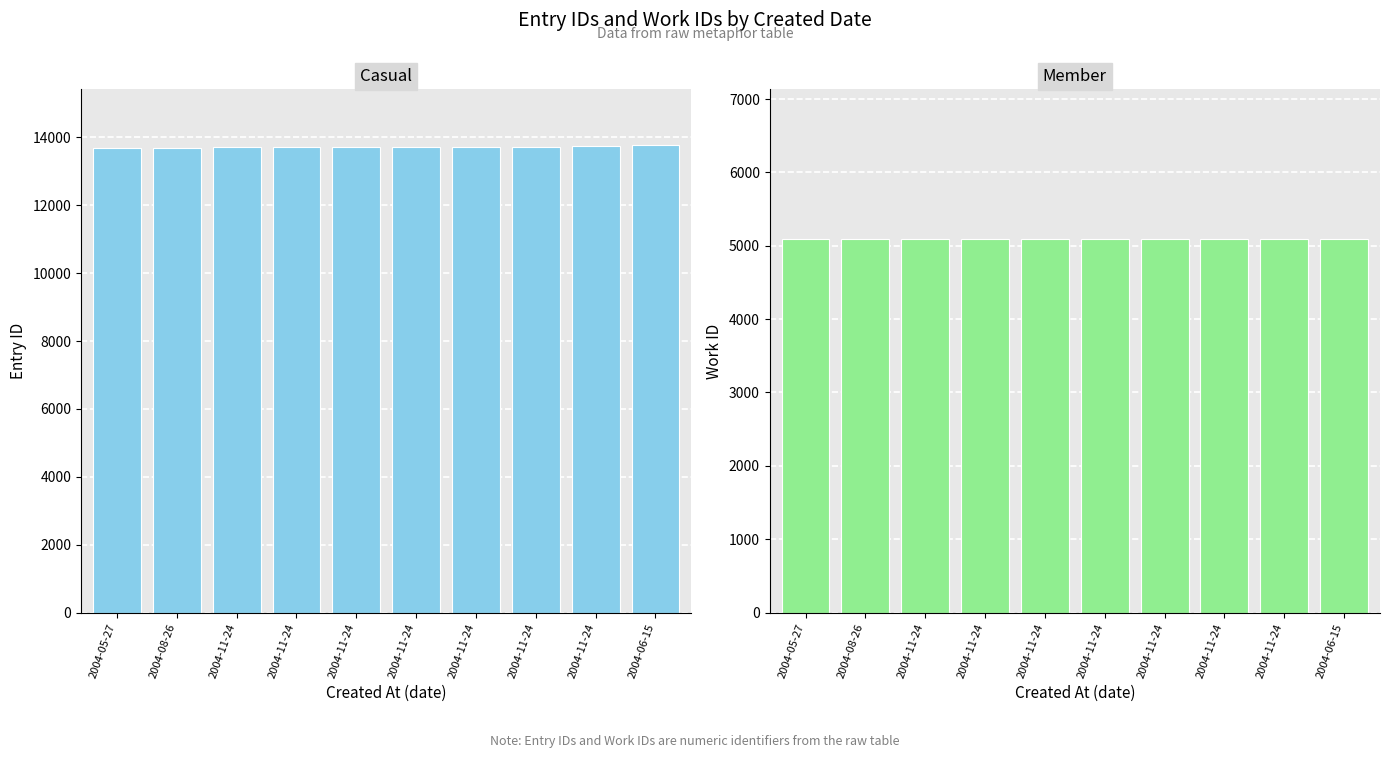

Reading left to right, what are all the values shown in this chart?

id: 2004-05-27=13699	2004-08-26=13700	2004-11-24=13718	2004-11-24=13720	2004-11-24=13722	2004-11-24=13723	2004-11-24=13727	2004-11-24=13731	2004-11-24=13735	2004-06-15=13767
work_id: 2004-05-27=5088	2004-08-26=5088	2004-11-24=5088	2004-11-24=5088	2004-11-24=5088	2004-11-24=5088	2004-11-24=5088	2004-11-24=5088	2004-11-24=5088	2004-06-15=5095